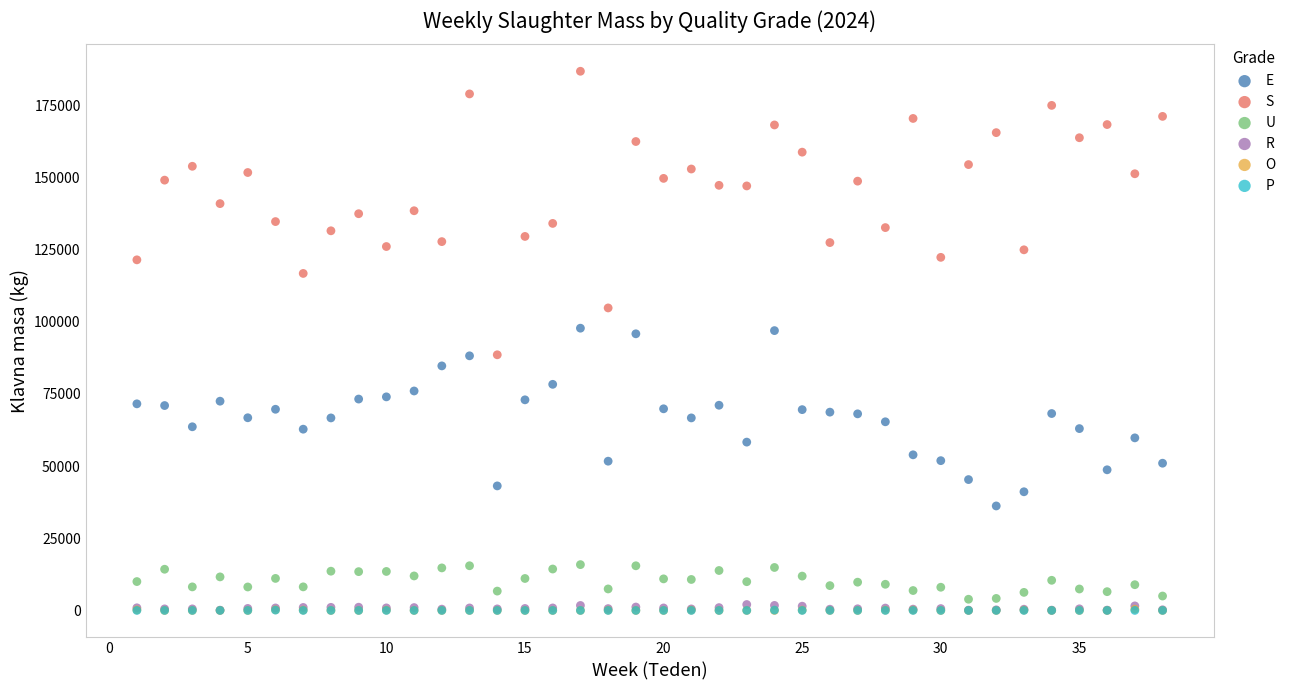

What are all the series names shown in the legend?

E, S, U, R, O, P